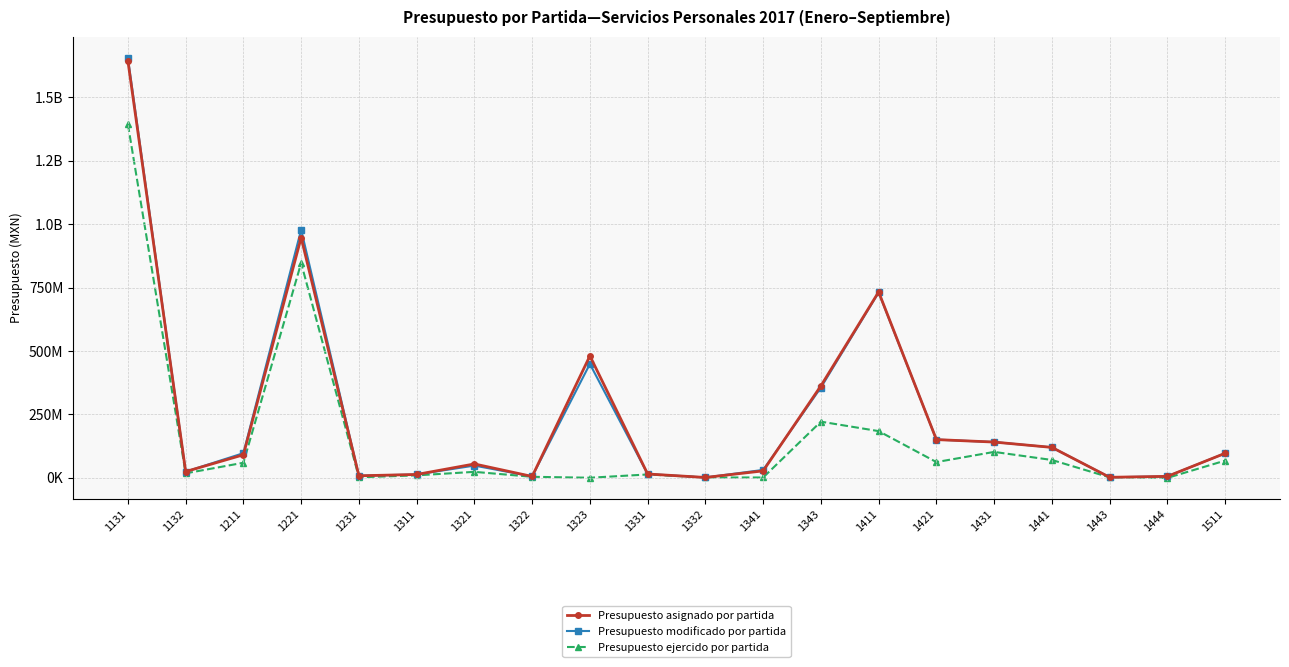

Is the value of Presupuesto asignado por partida at 1511 greater than the value of Presupuesto modificado por partida at 1511?

No